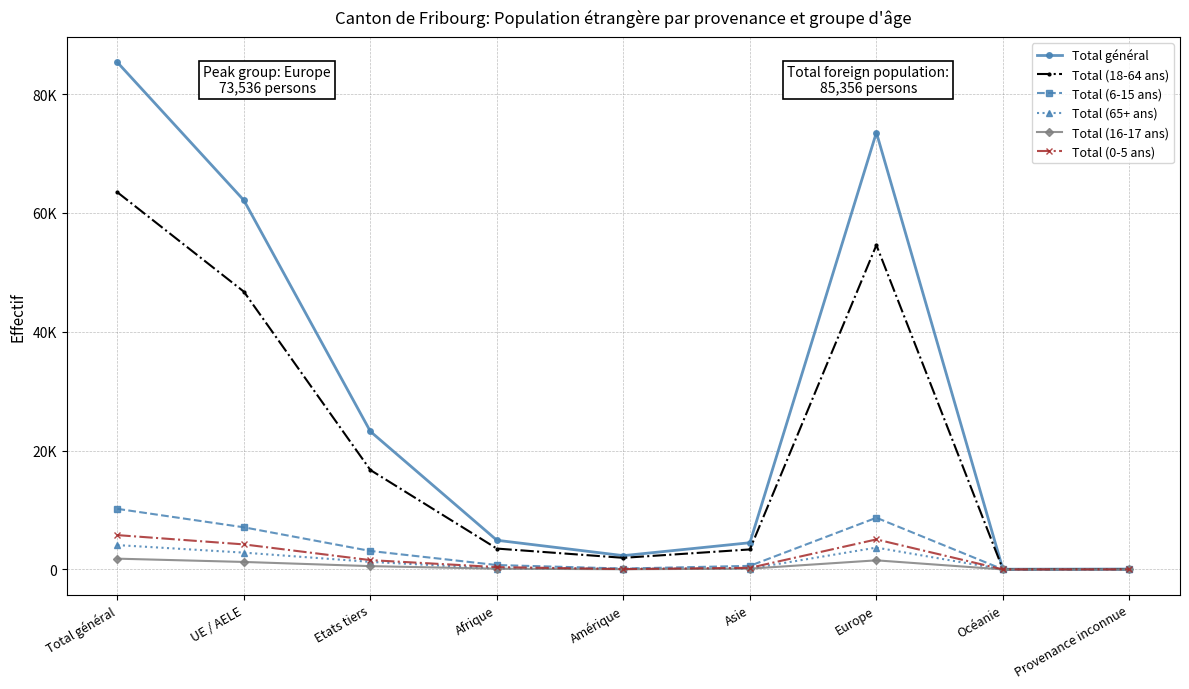

Is this an area chart (filled region under the line)?

No